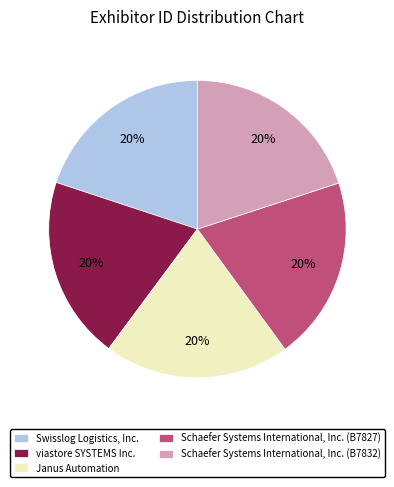

Is it true that Schaefer Systems International, Inc. (B7827) is 30% of the pie?

False